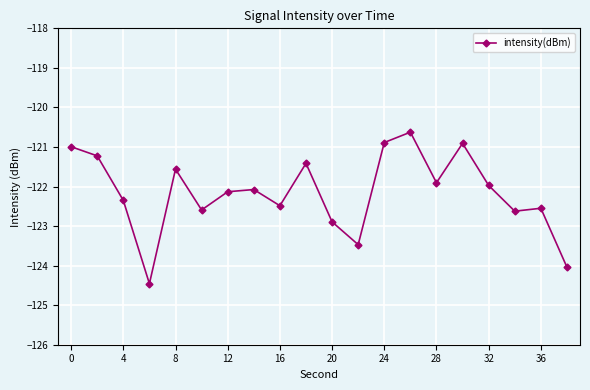

What is the value of the 2nd point from the left?

-121.2